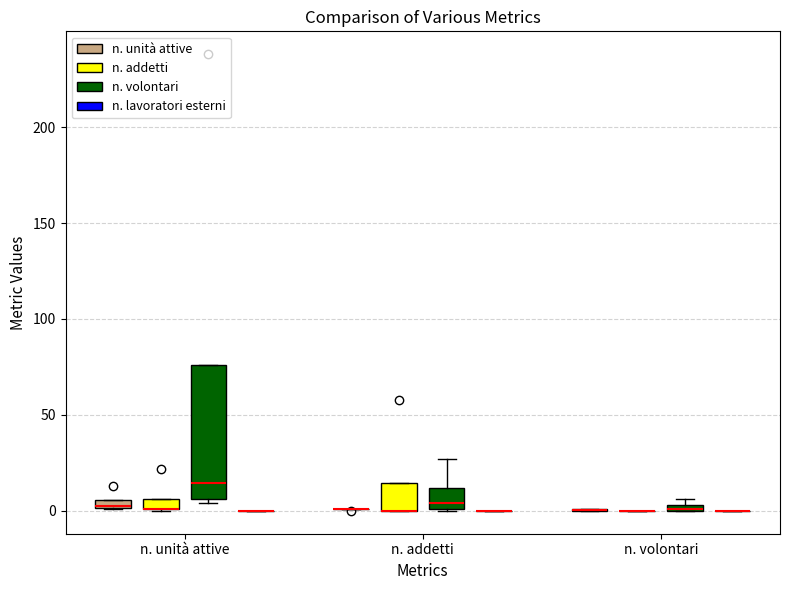

Comparing the boxes themselves (not the whiskers), which one is the tallest?

n. unità attive (n. volontari)